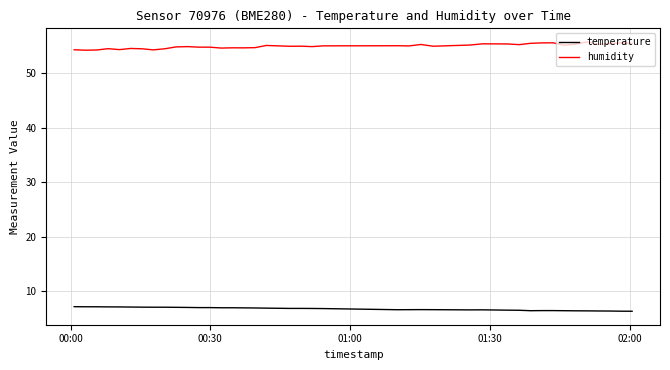

What is the maximum value for humidity?

55.7